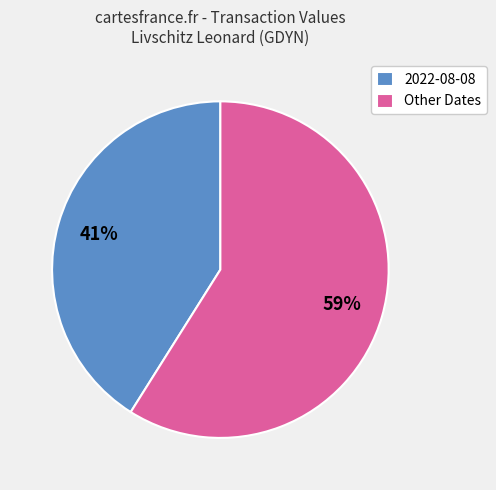

The Other Dates slice represents 53% of the pie. True or false?

False